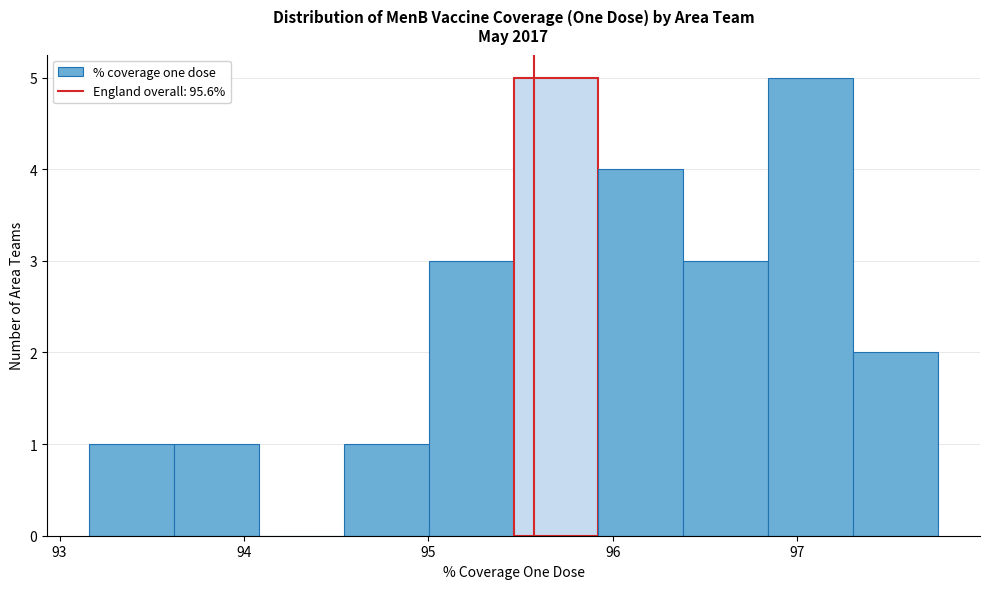

How tall is the bar that spans 96.8 to 97.3 on the x-axis? Neither the bar edges nor the heights are printed on the chart, so give them approximately, as read against the axes.

5